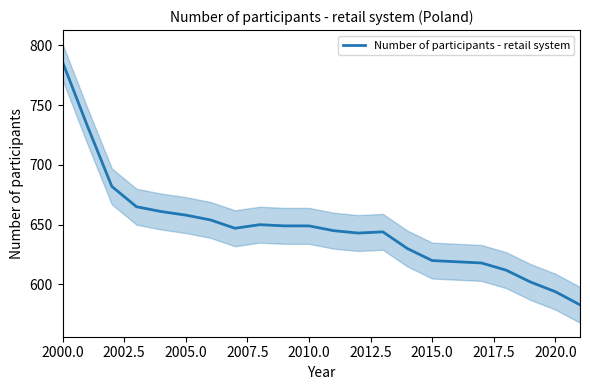

The Number of participants - retail system series shows 335 at 2020.0. True or false?

False